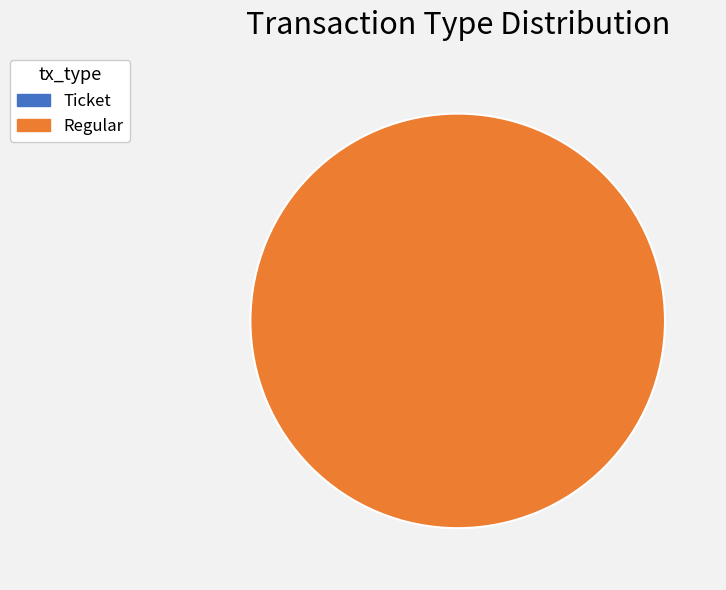

Count the number of slices in the pie.

2